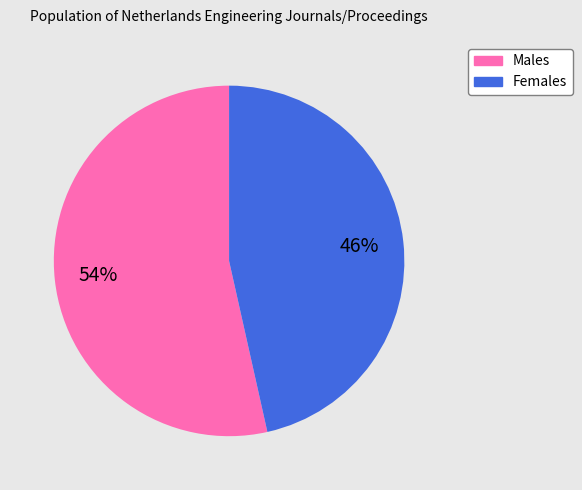

To the nearest percent, what is the average slice percentage?

50%